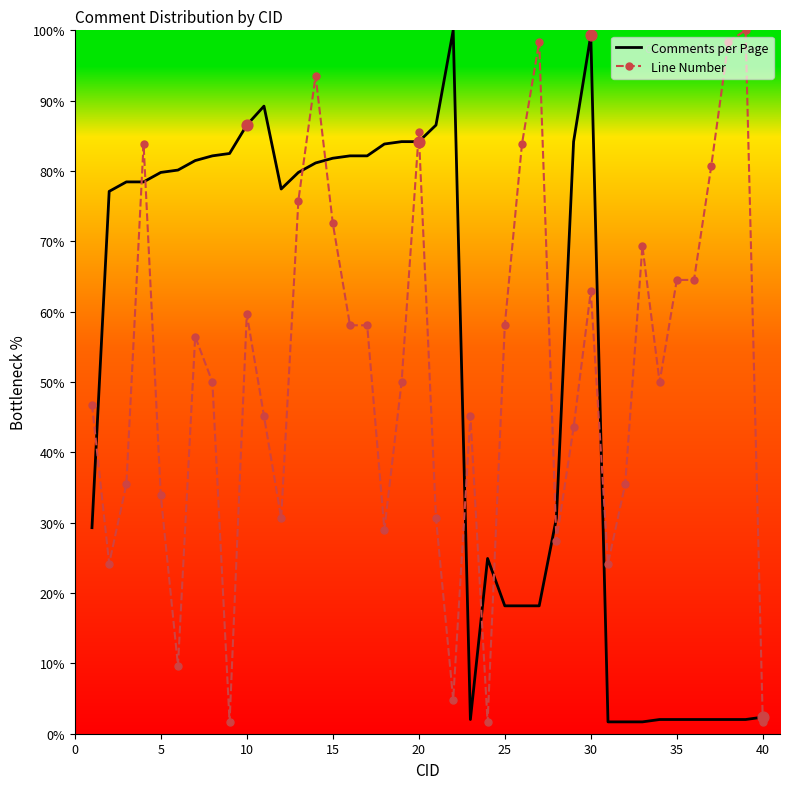

What is the highest value of the Line Number series?

100.0